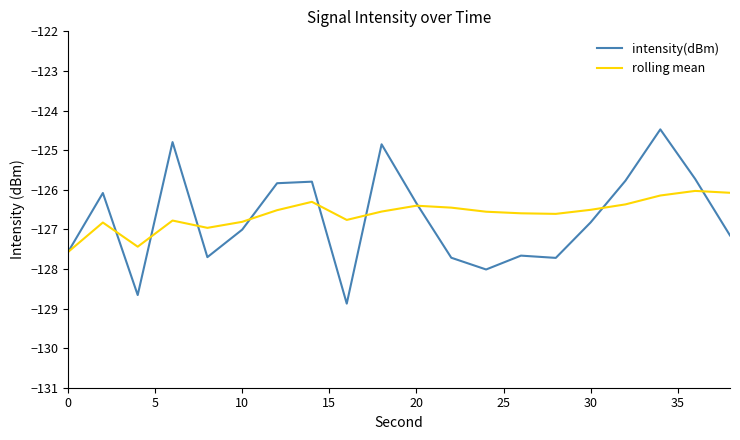

List the series in order of their peak value, highest first.

intensity(dBm), rolling mean